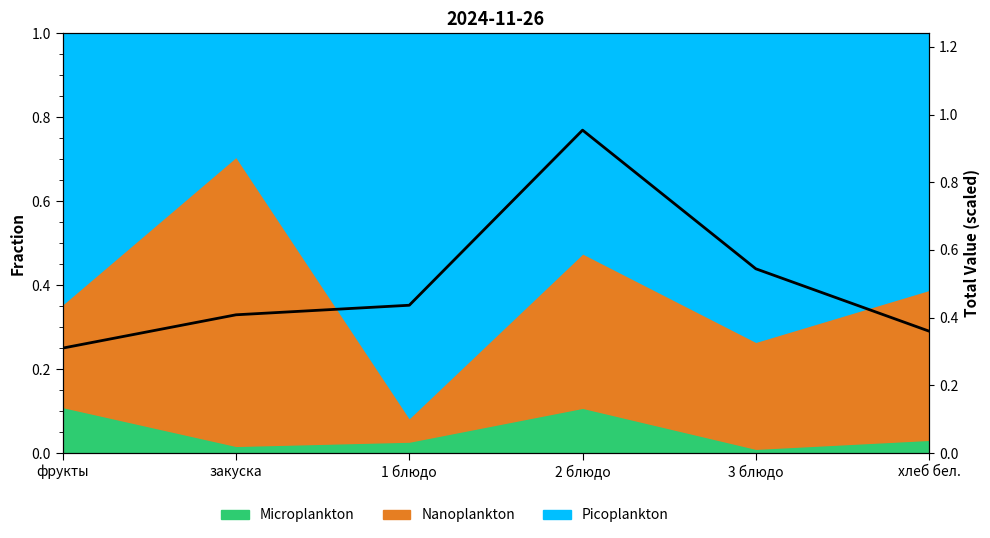

True or false: the data shows 0.3 at фрукты.

True